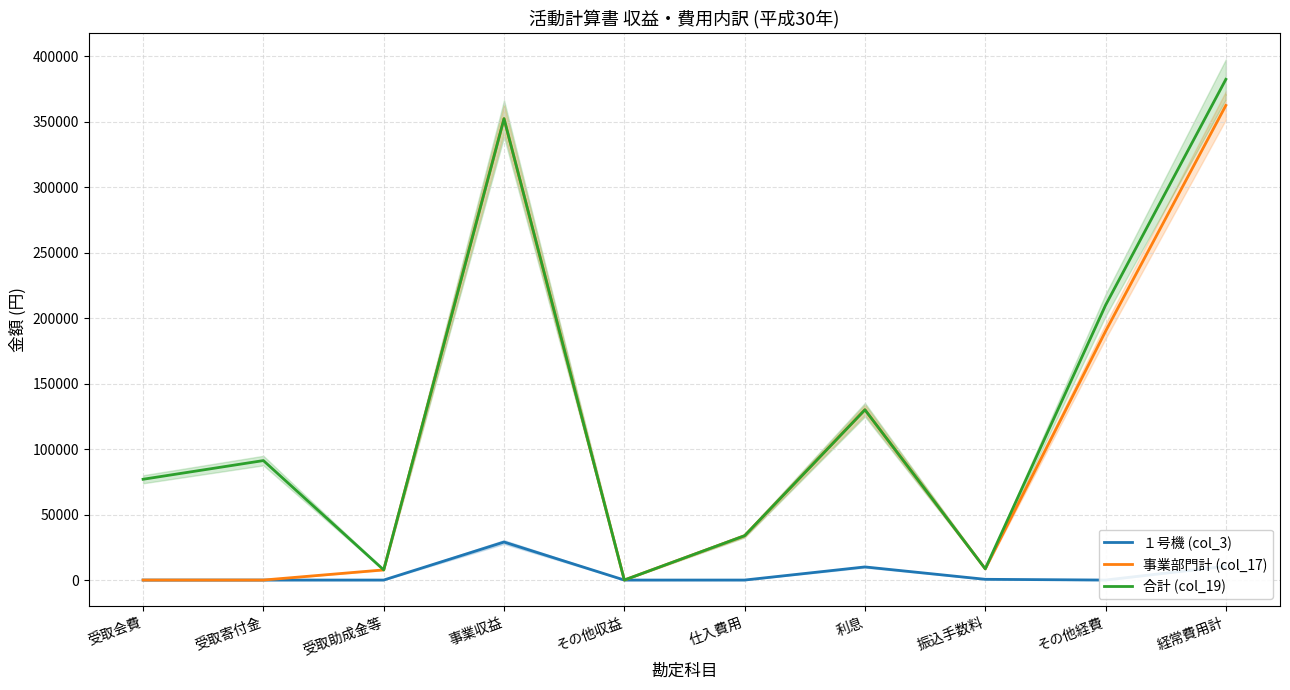

What is the value of the 事業部門計 (col_17) point at the 6th from the left?

33876